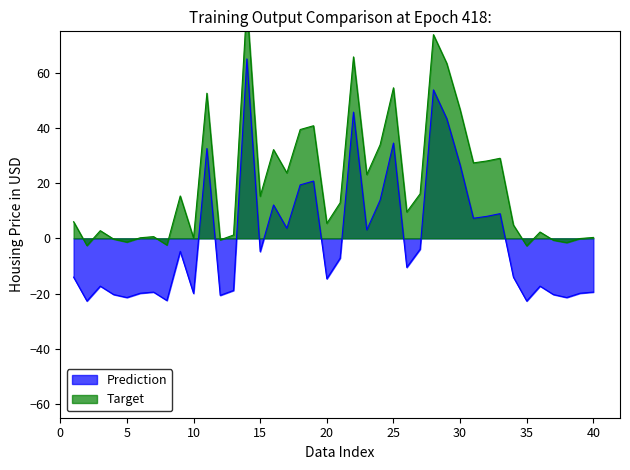

True or false: Weight (g) and Tile Area (cm2) cross at least once.

False